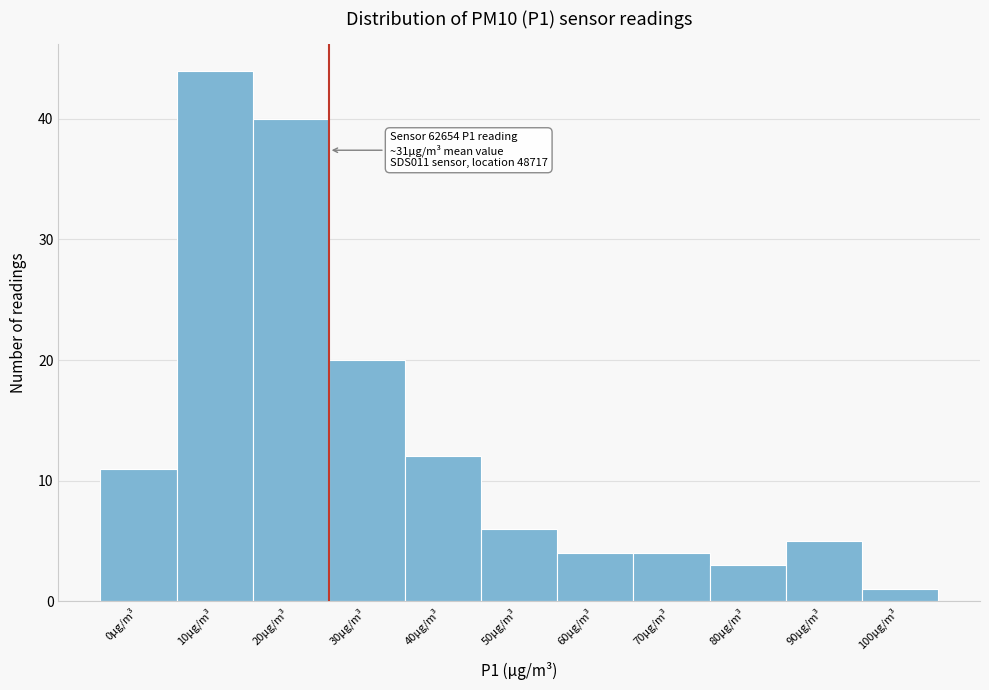

Reading left to right, list all the values displayed in this chart.

0μg/m³=11	10μg/m³=44	20μg/m³=40	30μg/m³=20	40μg/m³=12	50μg/m³=6	60μg/m³=4	70μg/m³=4	80μg/m³=3	90μg/m³=5	100μg/m³=1